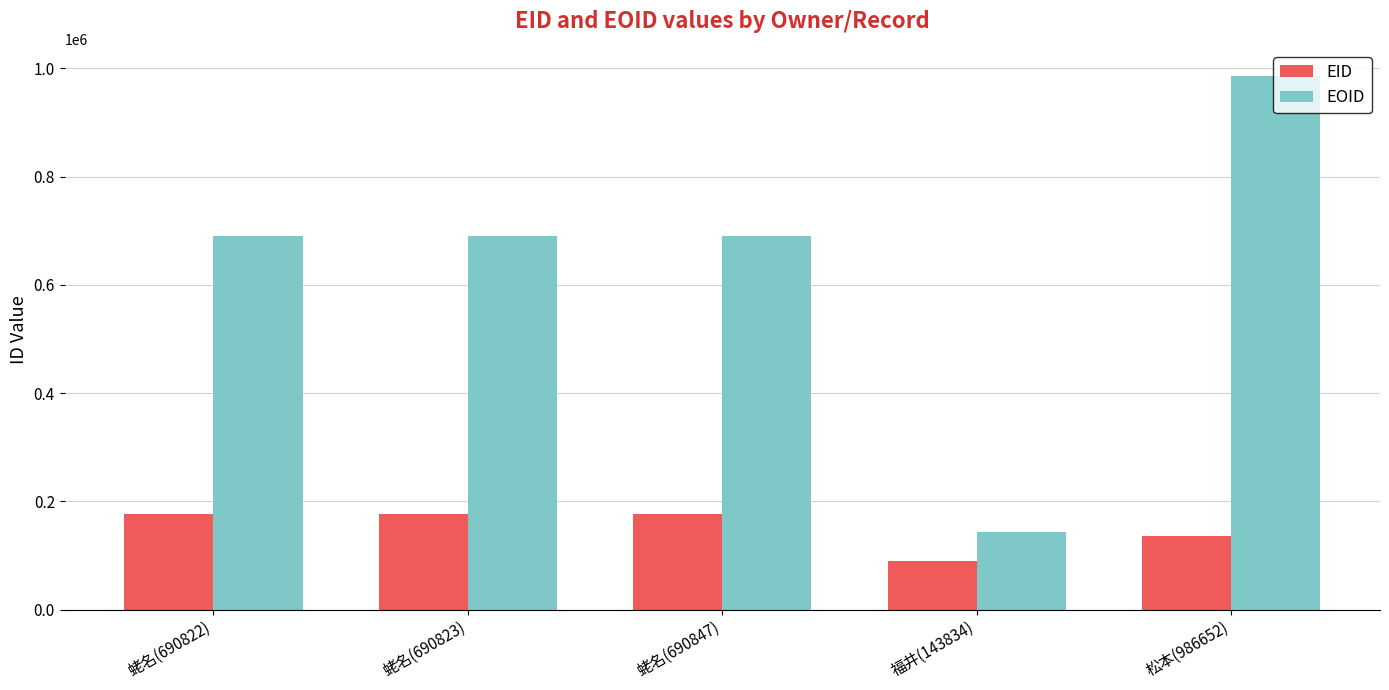

What is the smallest value displayed?

90145